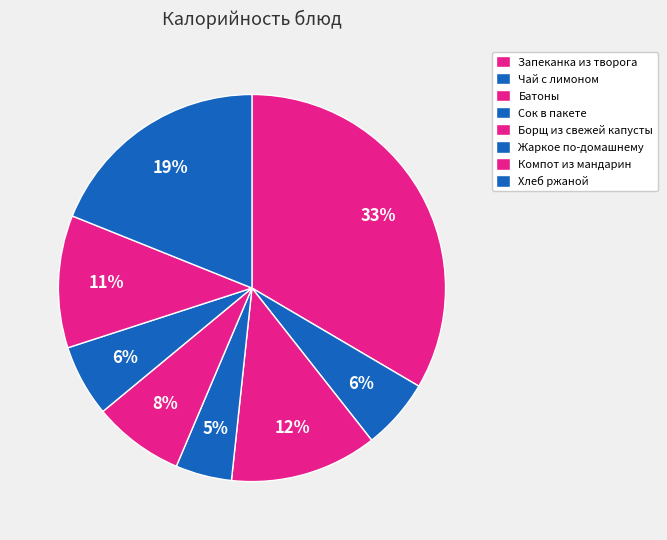

What is the total percentage of Сок в пакете and Хлеб ржаной?

23.6%